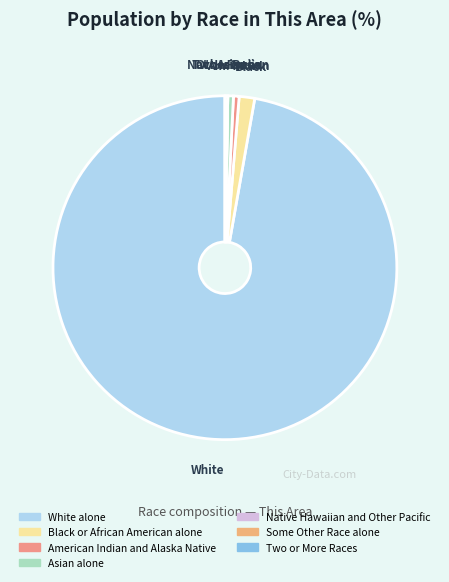

To the nearest percent, what portion does Black or African American alone represent?

1%